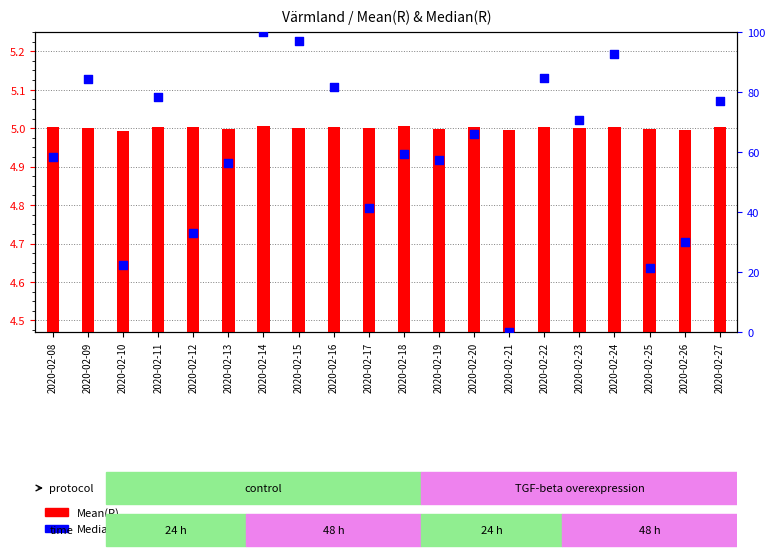

What are all the series names shown in the legend?

Mean(R), Median(R)